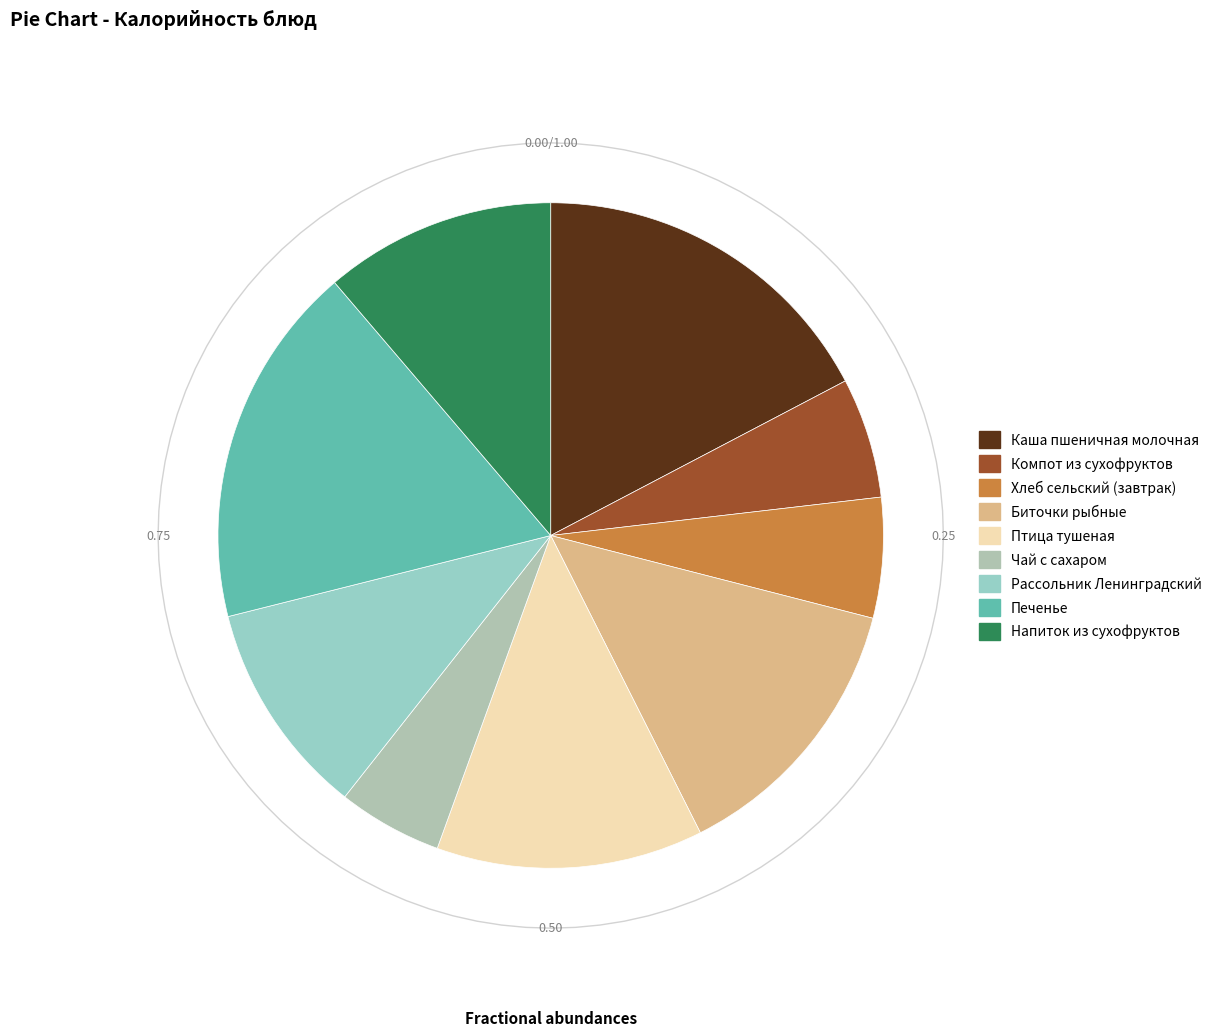

What portion of the pie excludes Каша пшеничная молочная?

82.7%